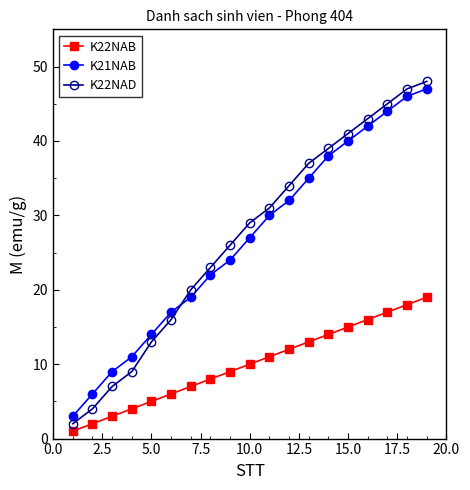

What is the sum of all K21NAB values?

506